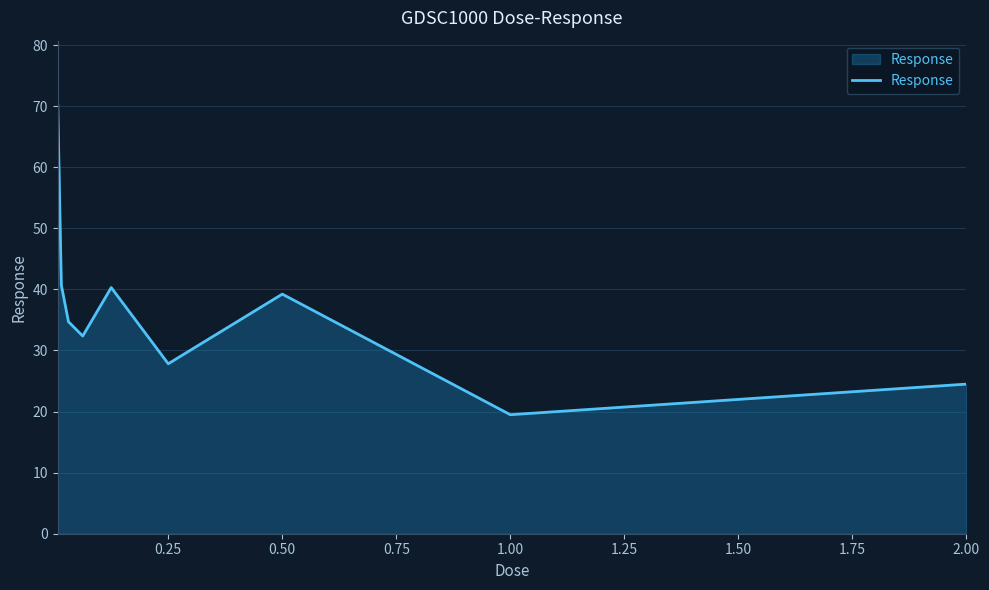

Reading right to left, extract all data points from this chart.

24.5	19.5	39.2	27.8	40.3	32.4	34.7	40.7	70.2